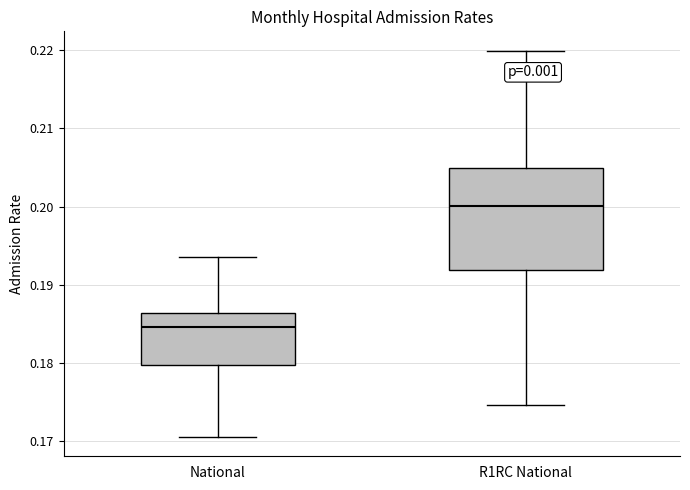

Reading left to right, read every box against the y-axis: the position of its median line, the range the box covers, and the ends of its whiskers. The values are not printed on the chart, so give them approximately, as read against the axis.

National: median 0.185, box 0.180 to 0.186, whiskers 0.171 to 0.194
R1RC National: median 0.200, box 0.192 to 0.205, whiskers 0.175 to 0.220